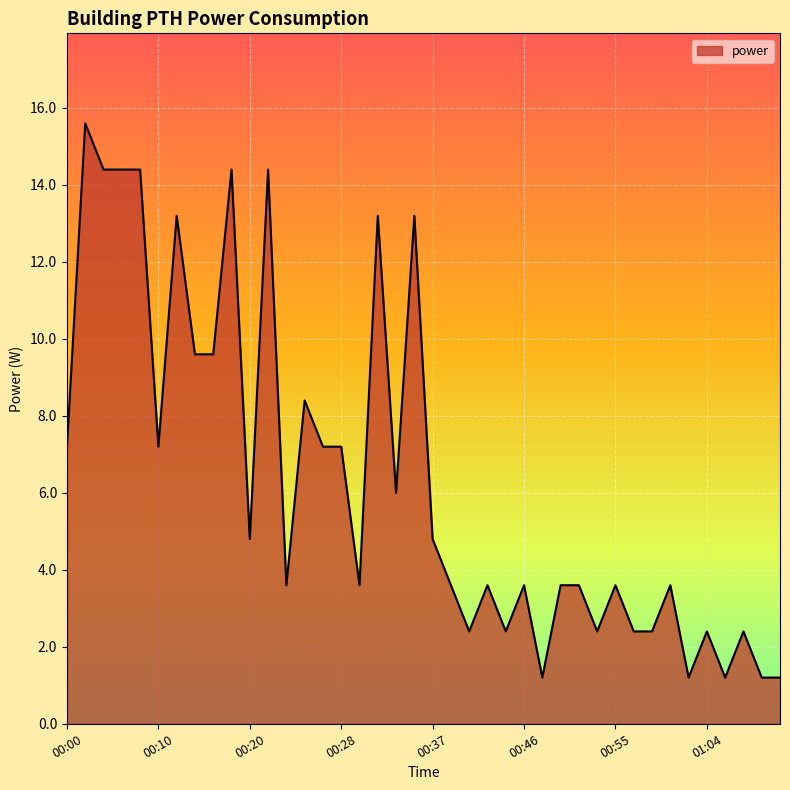

What is the sum of all values?

254.4